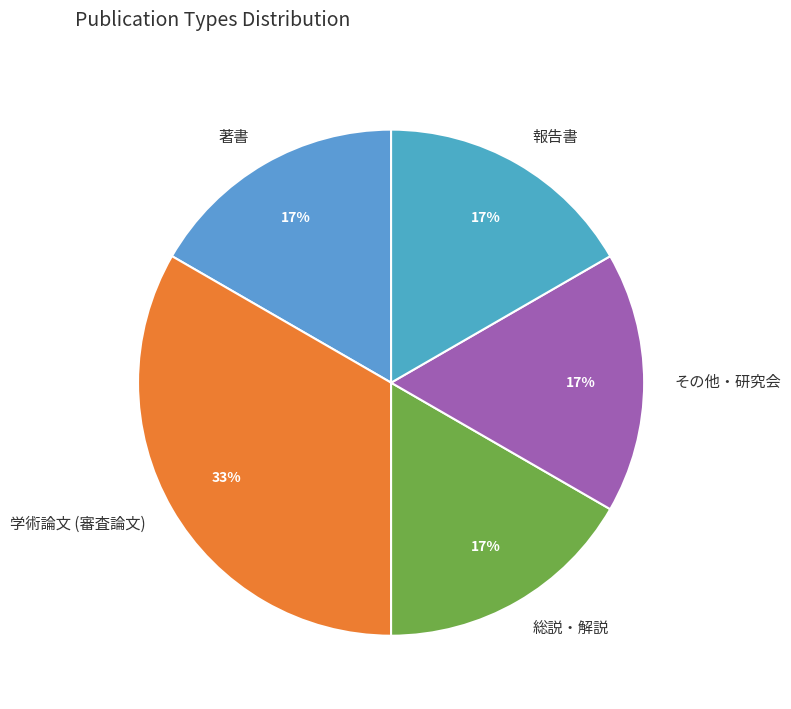

How many segments does this pie chart have?

5